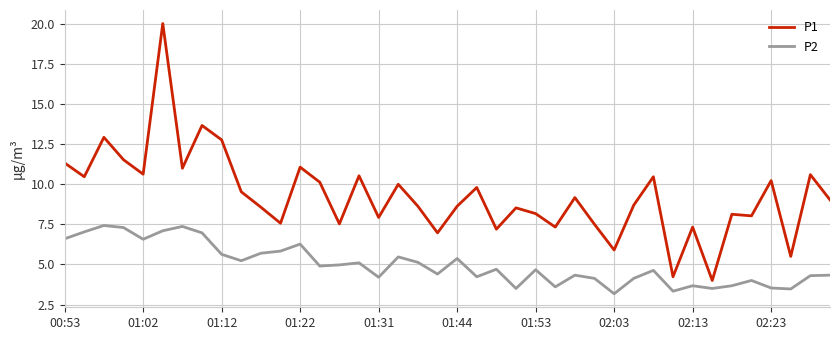

Which series has the largest range (max minus min)?

P1